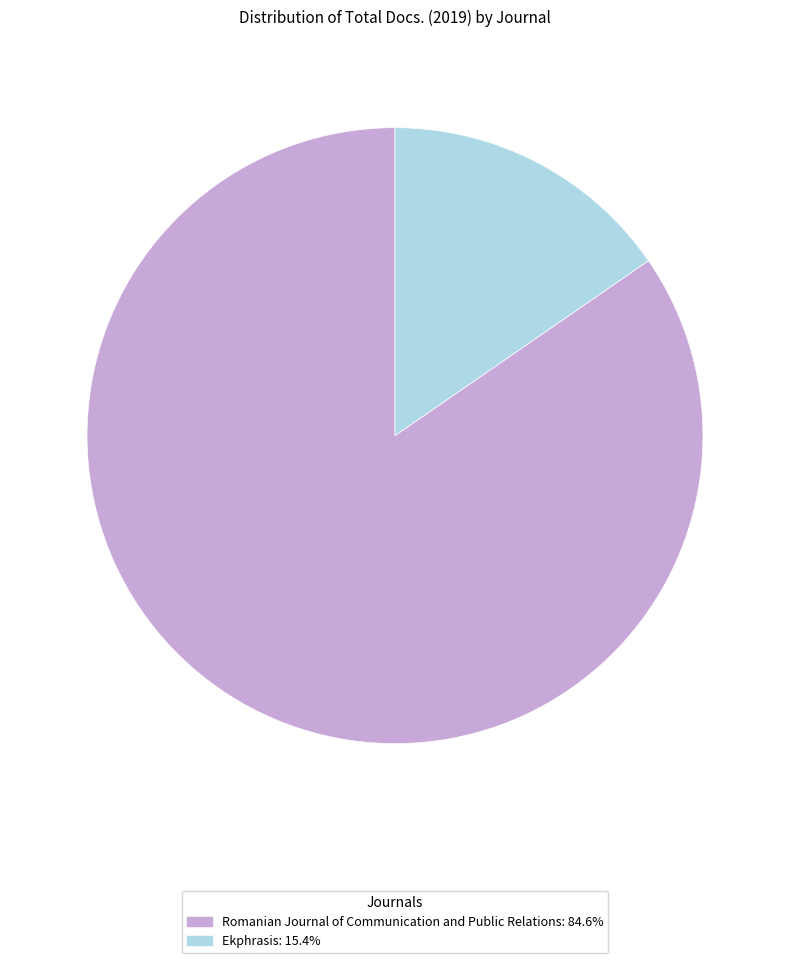

Is there a majority slice in this chart?

Yes